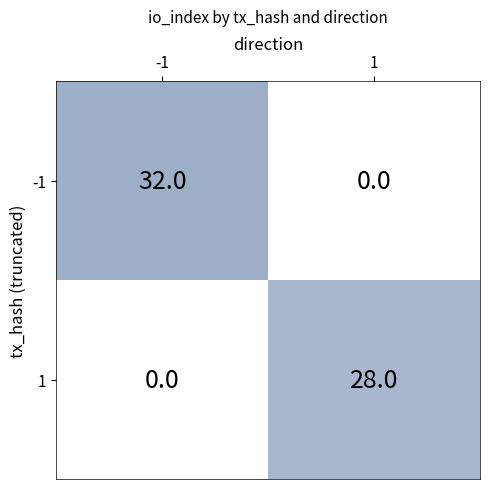

Reading left to right, transcribe all the data shown in this chart.

-1: 32	0
1: 0	28